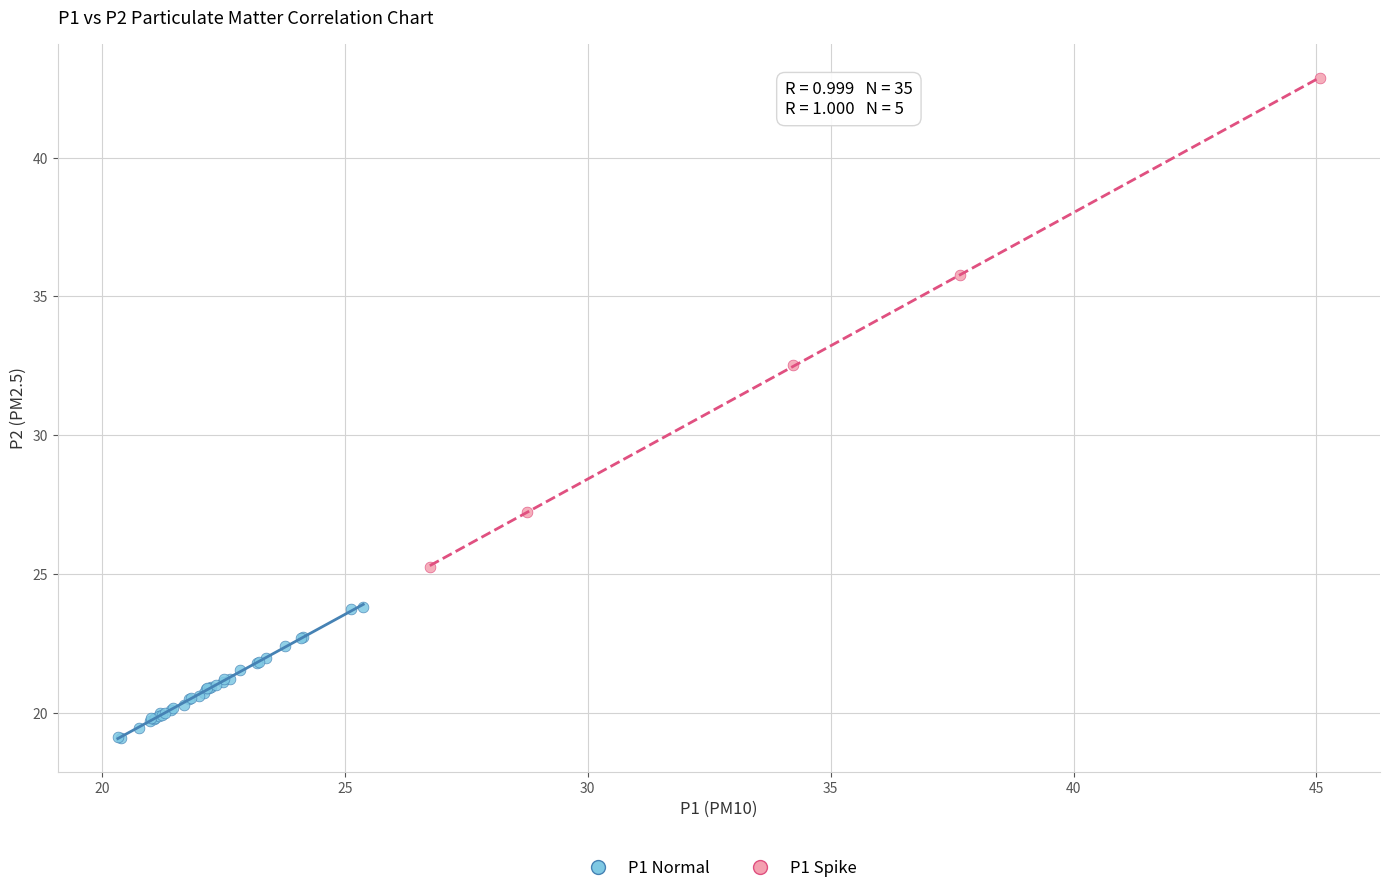

Which series reaches the maximum Y coordinate?

P1 Spike